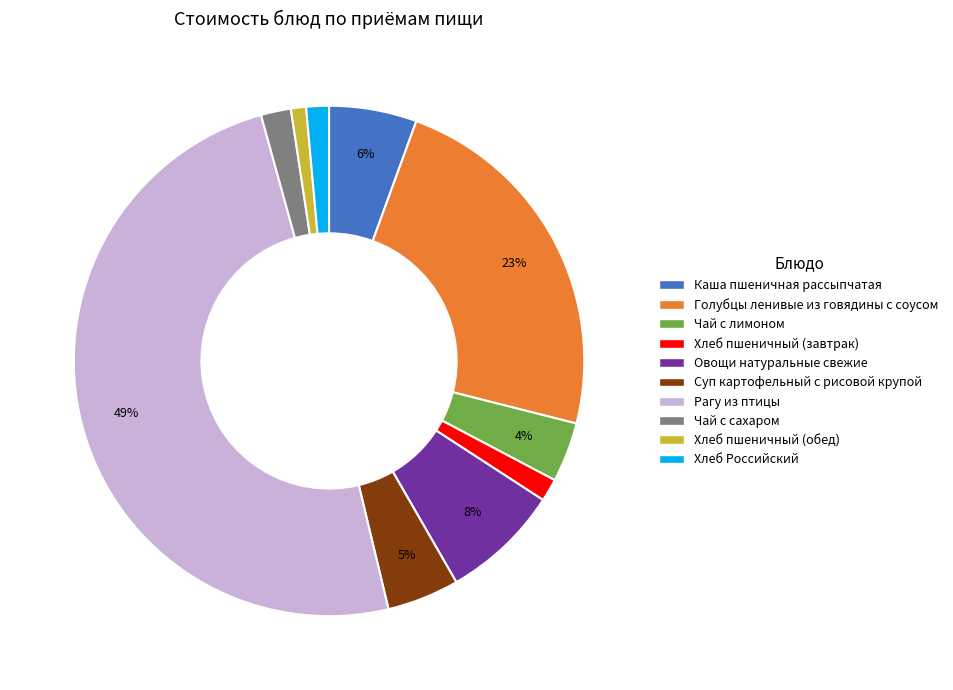

To the nearest percent, what is the difference between the largest and smallest slice percentages?

48%